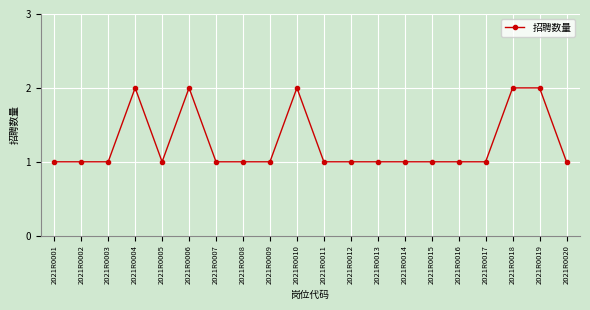

Reading left to right, list all the values displayed in this chart.

1	1	1	2	1	2	1	1	1	2	1	1	1	1	1	1	1	2	2	1